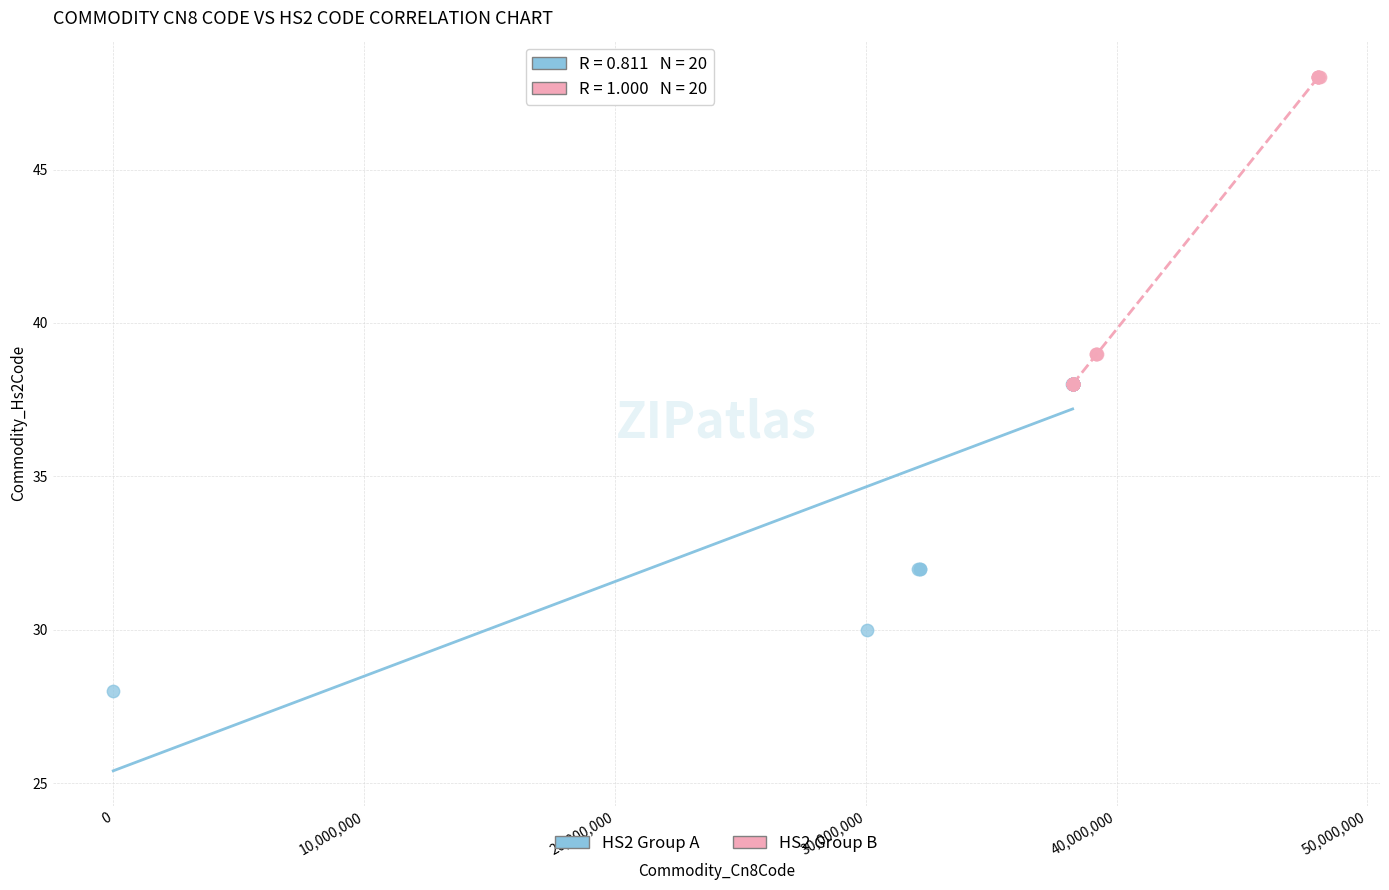

Which series reaches the minimum Y coordinate?

HS2 Group A